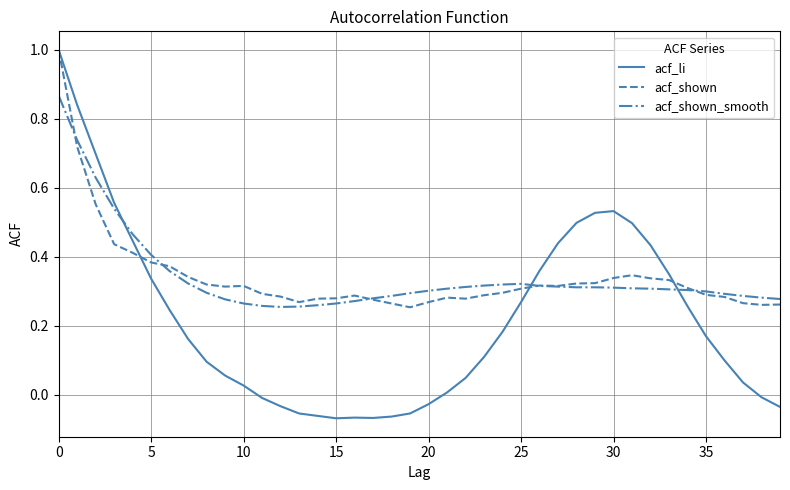

What is the greatest value displayed?

1.0